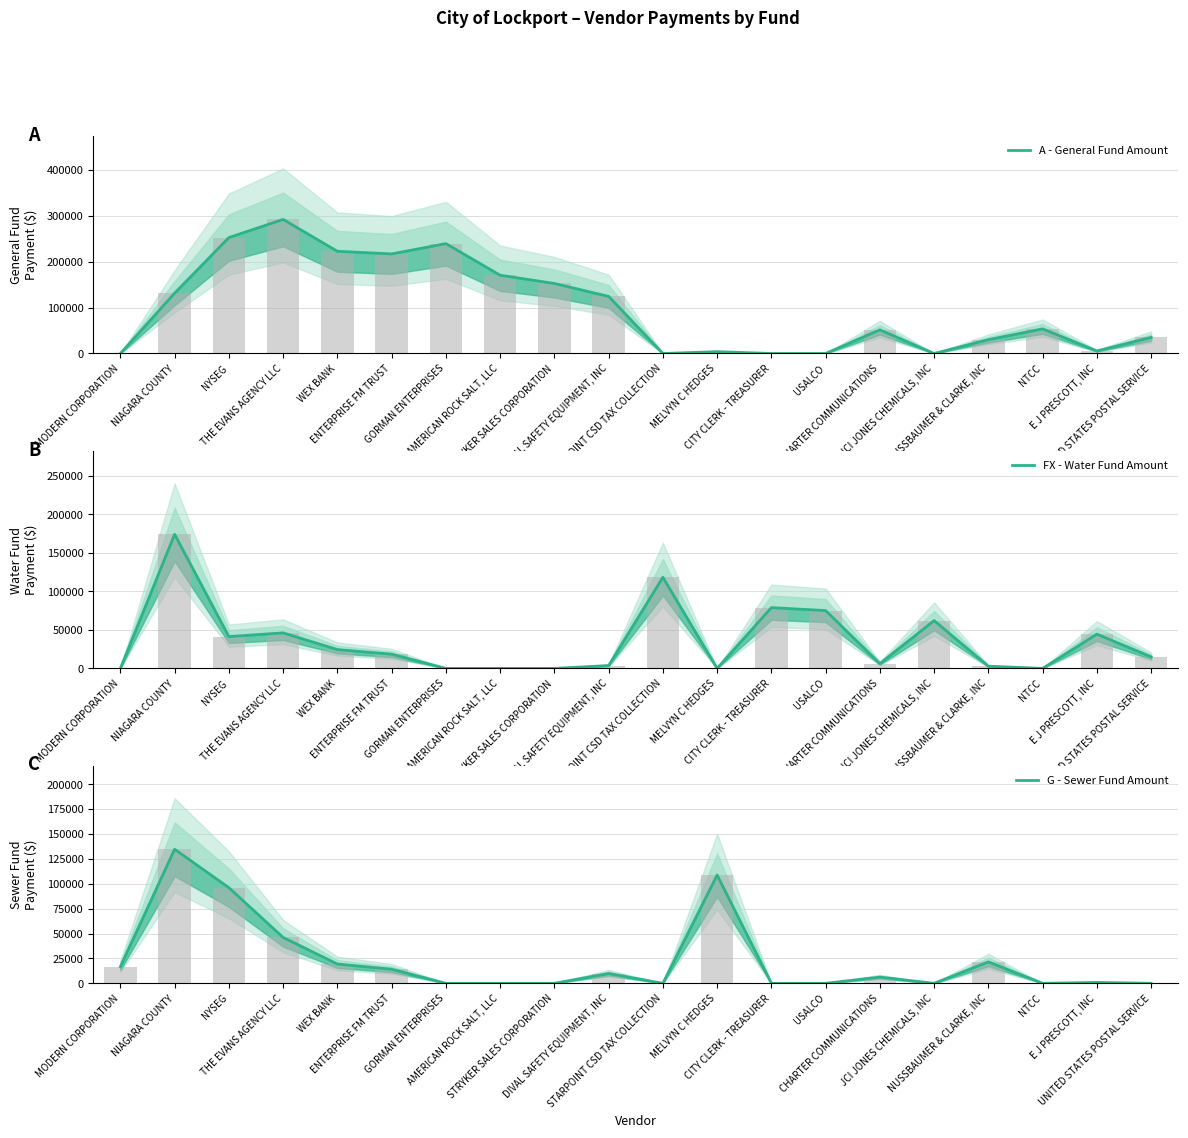

The value of A - General Fund Amount at NUSSBAUMER & CLARKE, INC is 30095.1. True or false?

True